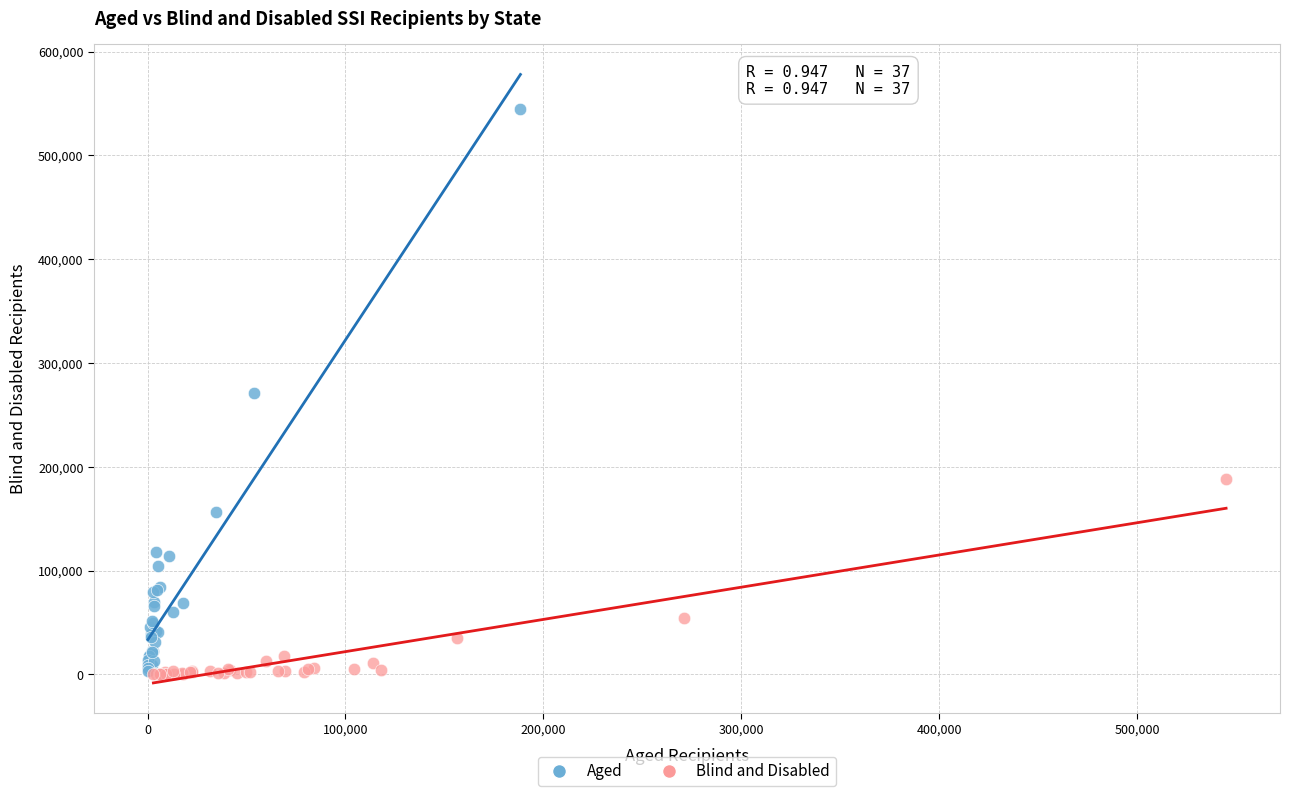

Which series contains the highest Y value?

Aged